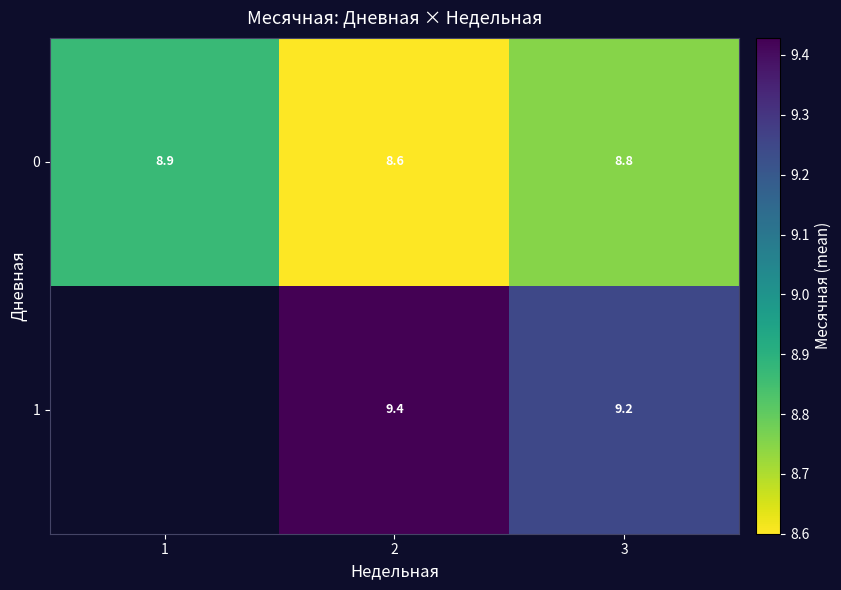

What is the smallest value displayed?

8.6